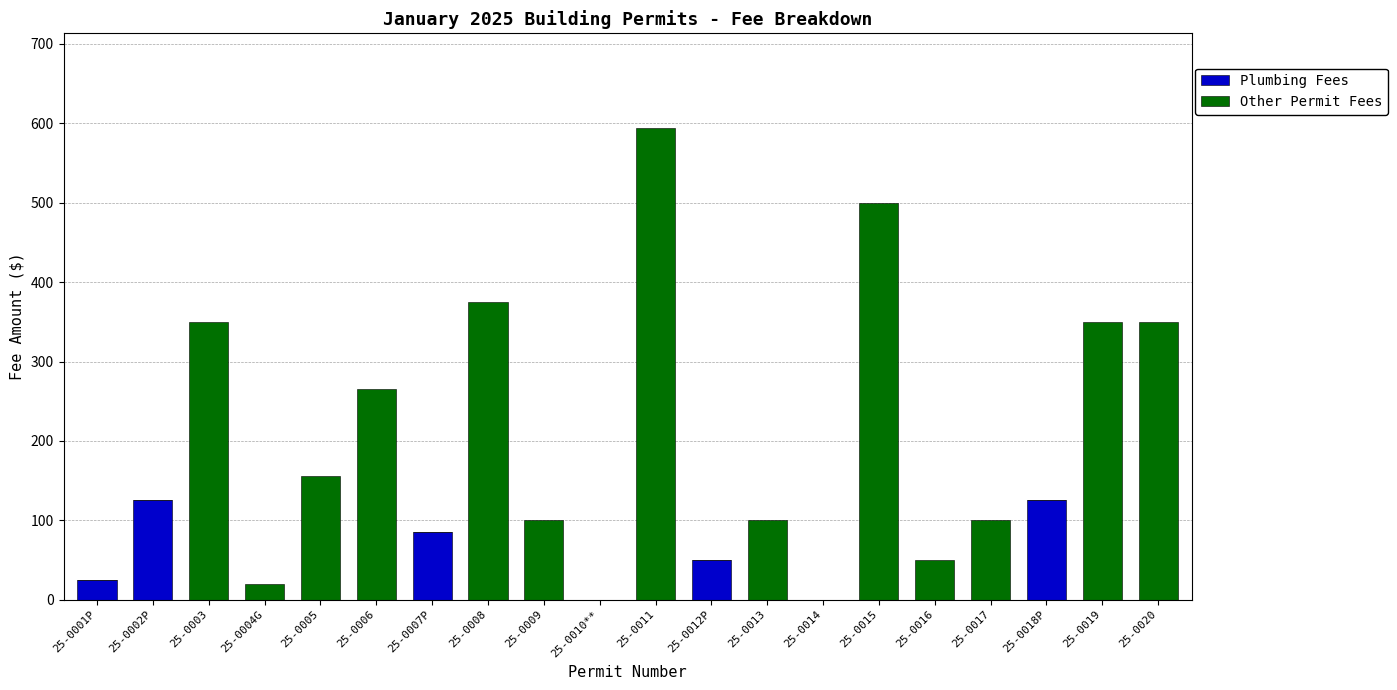

True or false: Plumbing Fees has a value of 46.5 at 25-0018P.

False